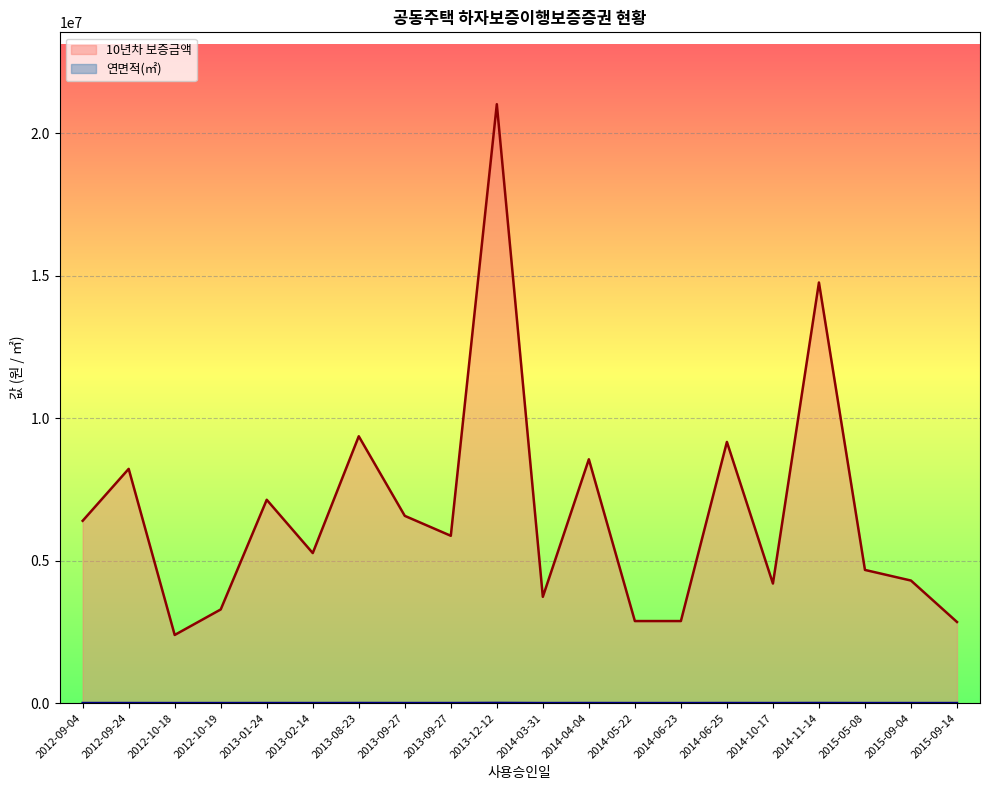

In 10년차 보증금액, how many points are higher than both neighbors (excluding endpoints)?

7